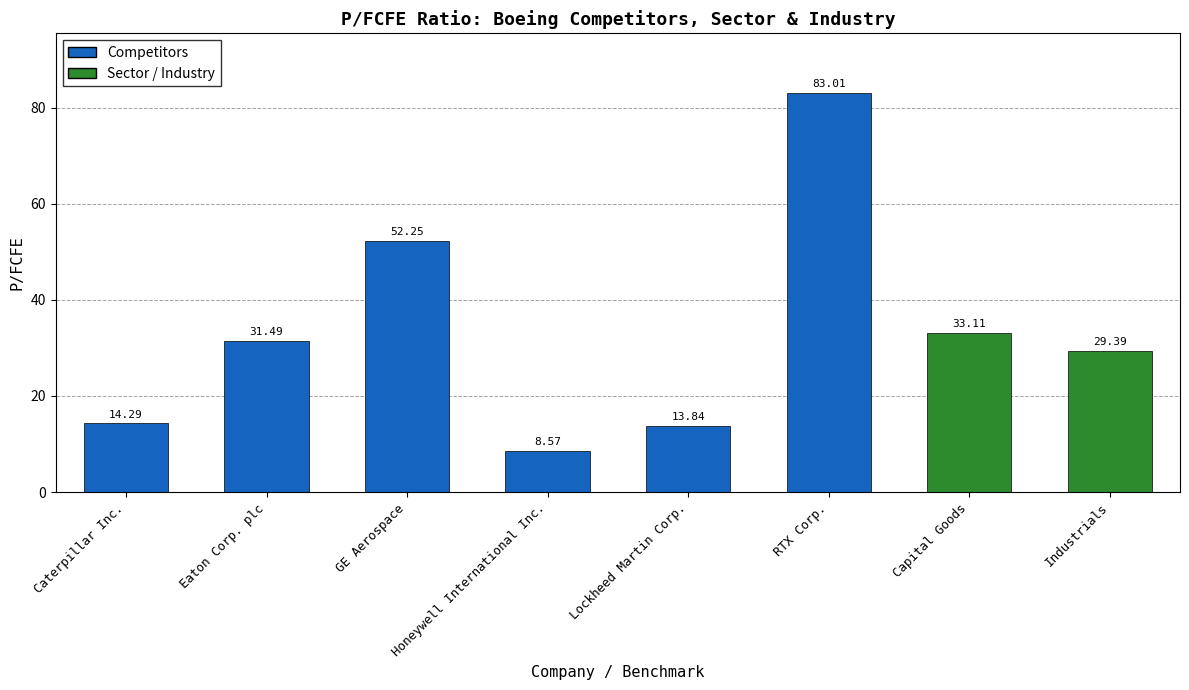

What is the difference between the maximum and minimum values?

74.4